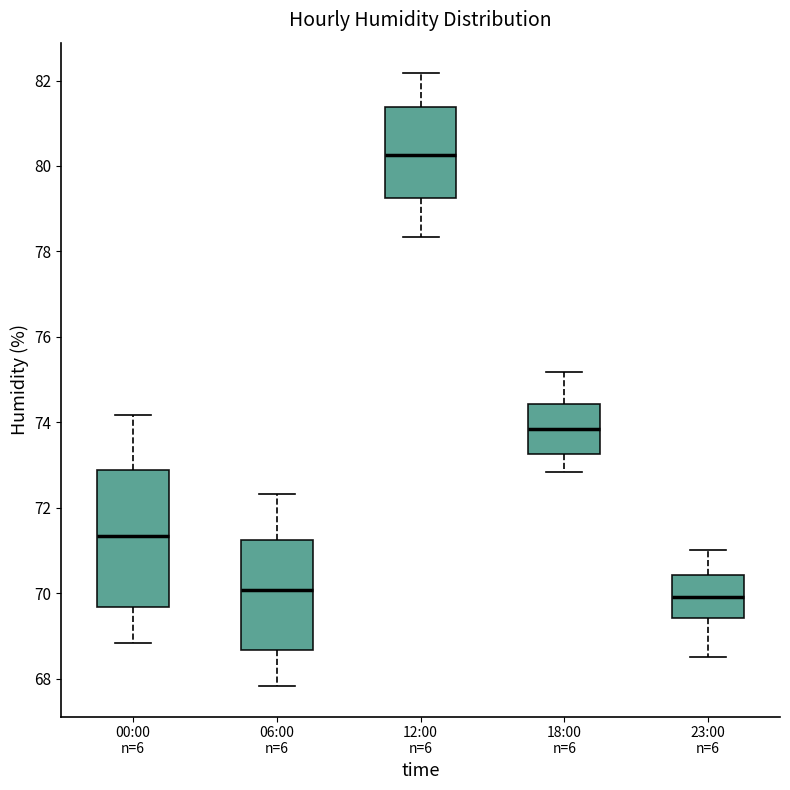

Reading left to right, transcribe this box plot: for each box, give where its median line is, the range the box spans, and where its two whiskers end, as read against the y-axis. The values are not printed on the chart, so give them approximately, as read against the axis.

00:00 n=6: median 71.4, box 69.6 to 72.8, whiskers 68.8 to 74.2
06:00 n=6: median 70.0, box 68.6 to 71.2, whiskers 67.8 to 72.4
12:00 n=6: median 80.2, box 79.2 to 81.4, whiskers 78.4 to 82.2
18:00 n=6: median 73.8, box 73.2 to 74.4, whiskers 72.8 to 75.2
23:00 n=6: median 70.0, box 69.4 to 70.4, whiskers 68.6 to 71.0